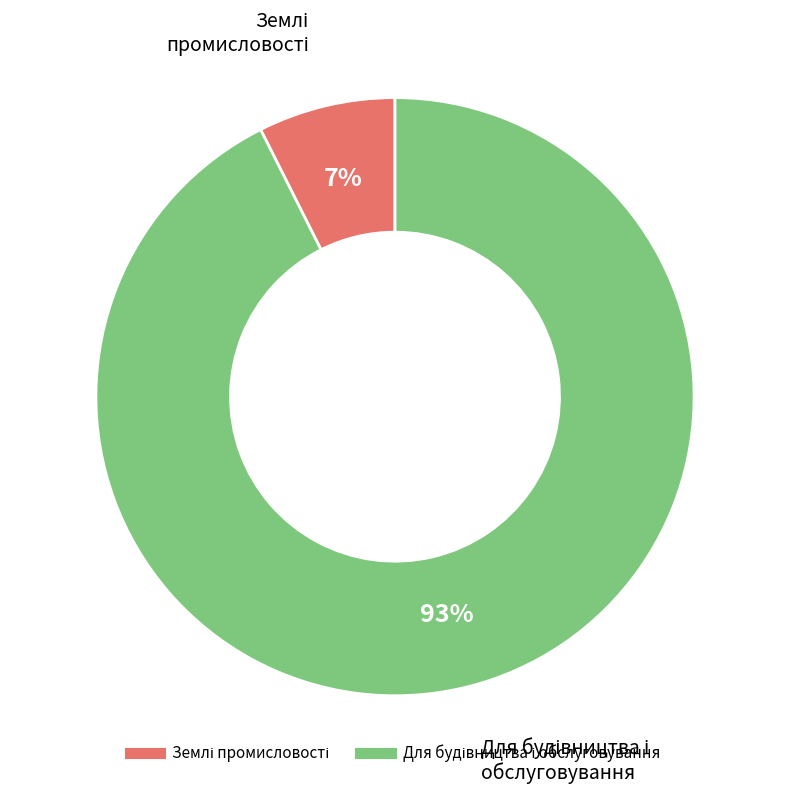

To the nearest percent, what is the average slice percentage?

50%